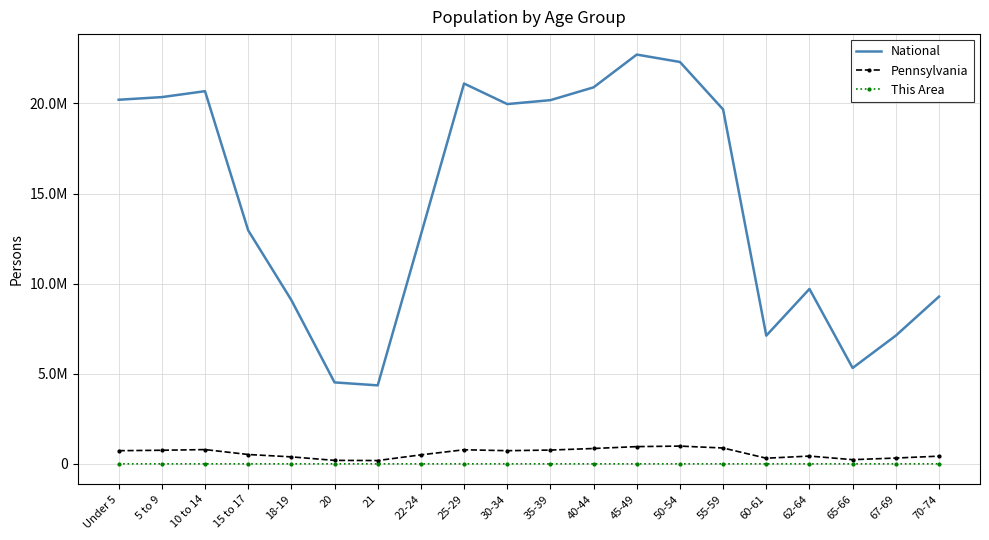

Which series changed the most between 5 to 9 and 60-61?

National